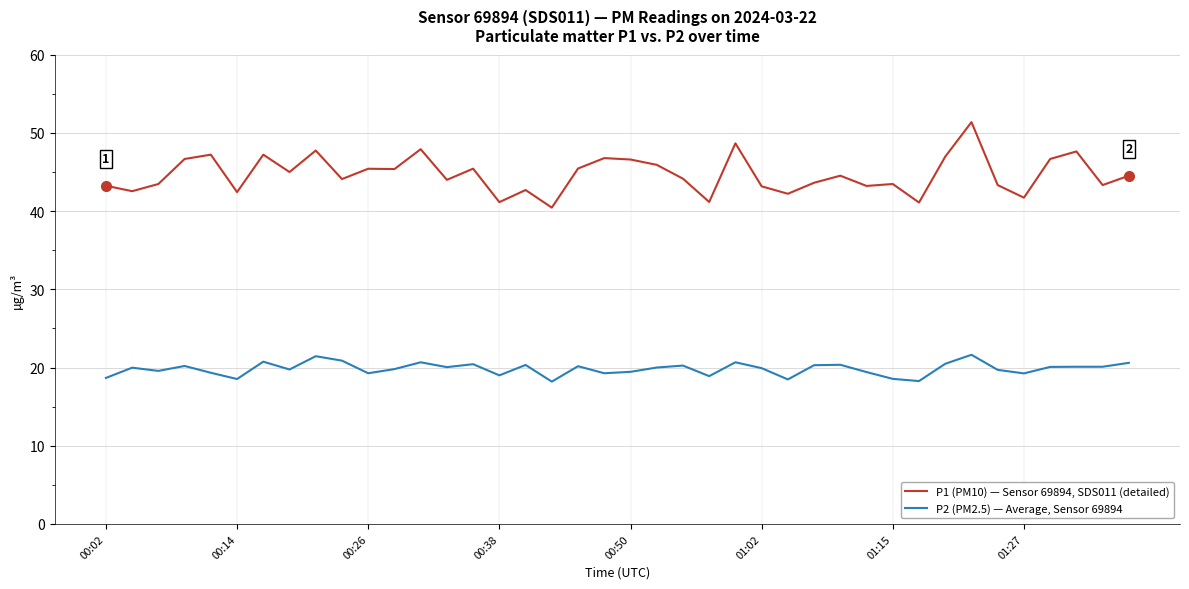

Which series has the largest total across all categories?

P1 (PM10) — Sensor 69894, SDS011 (detailed)